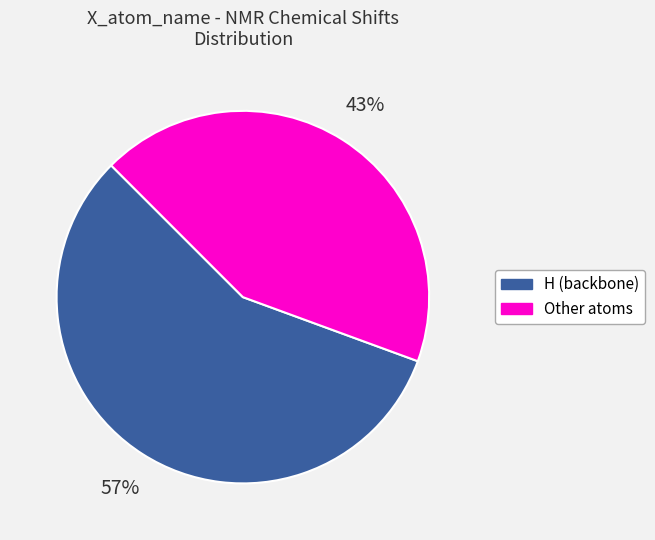

What is the smallest slice in the pie chart?

Other